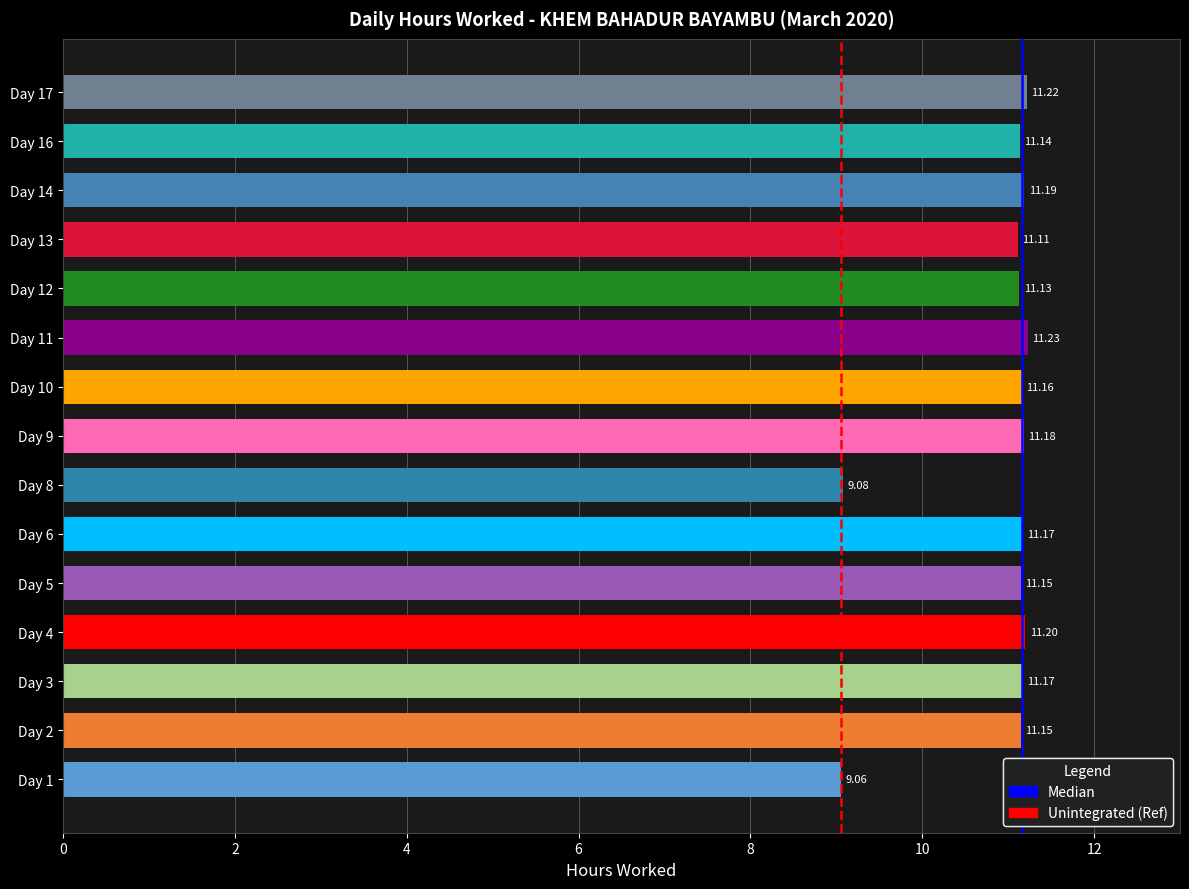

Which category has the highest value across all series?

Day 11